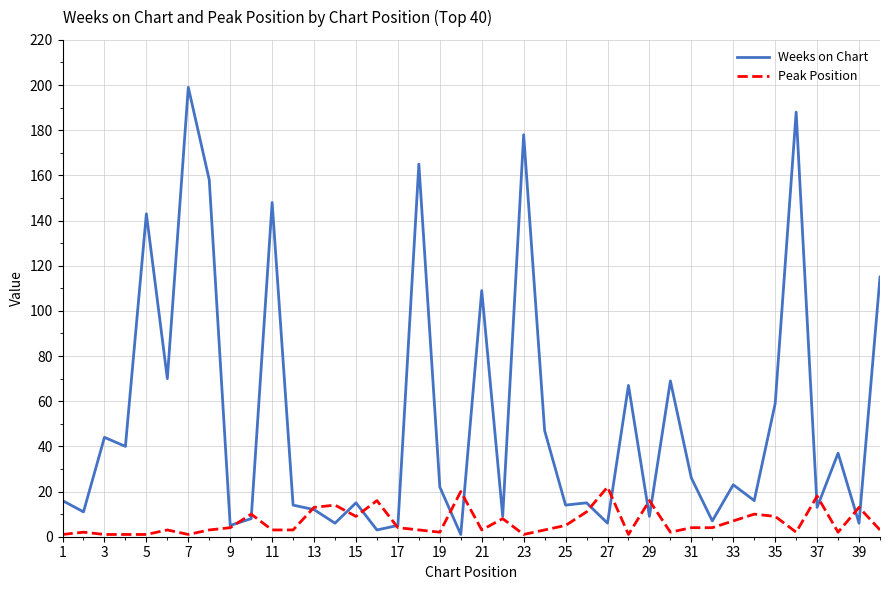

What is the greatest value displayed?

199